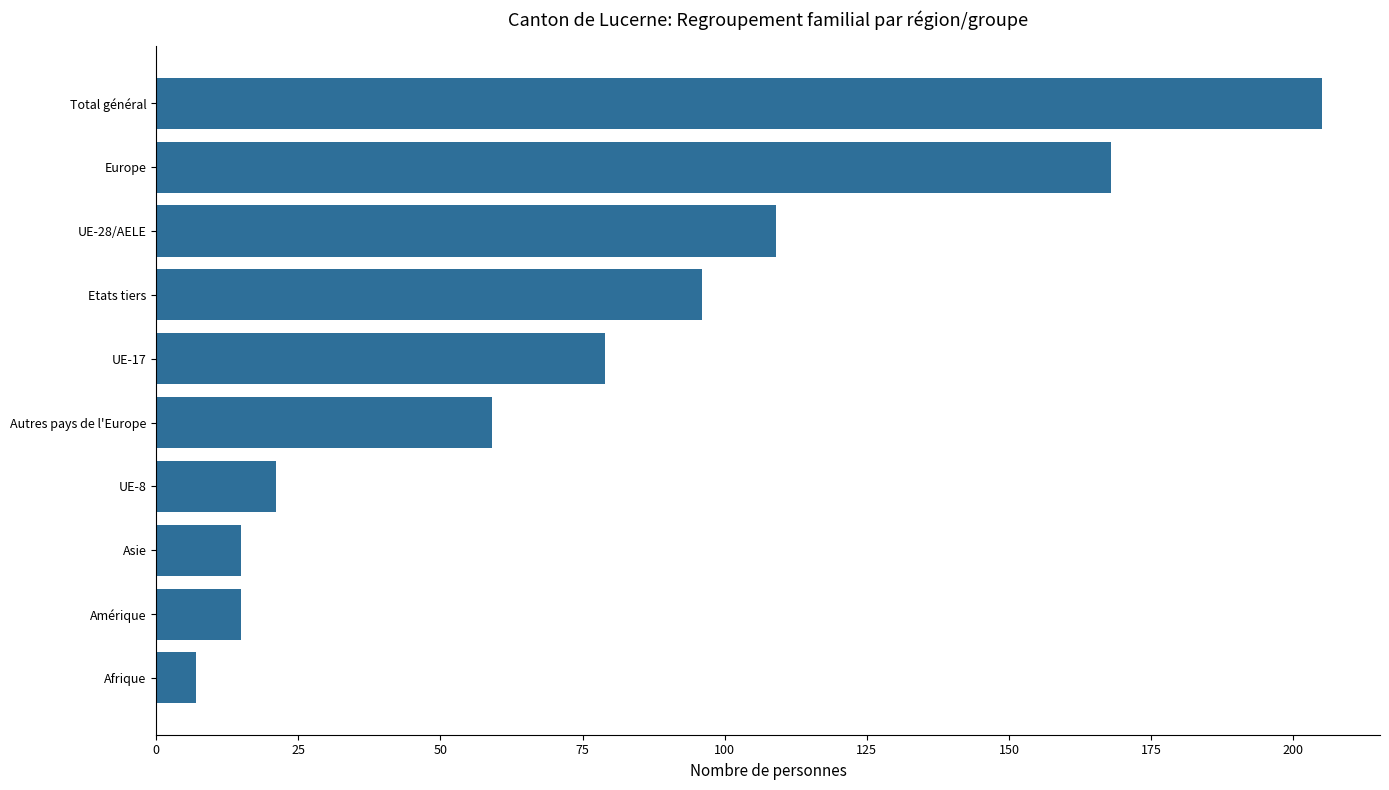

What is the difference between the maximum and minimum values?

198